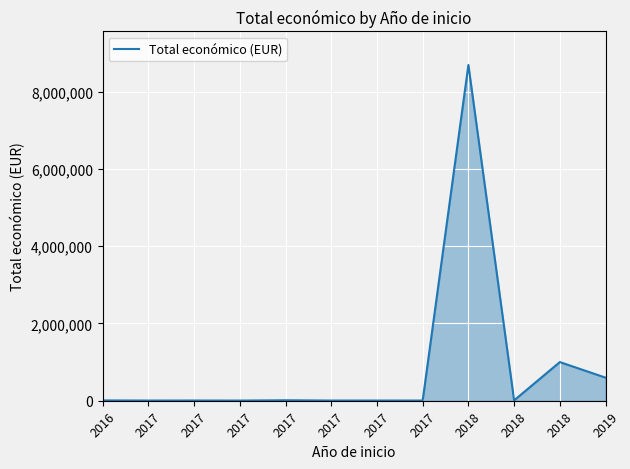

How many lines are shown in the chart?

1